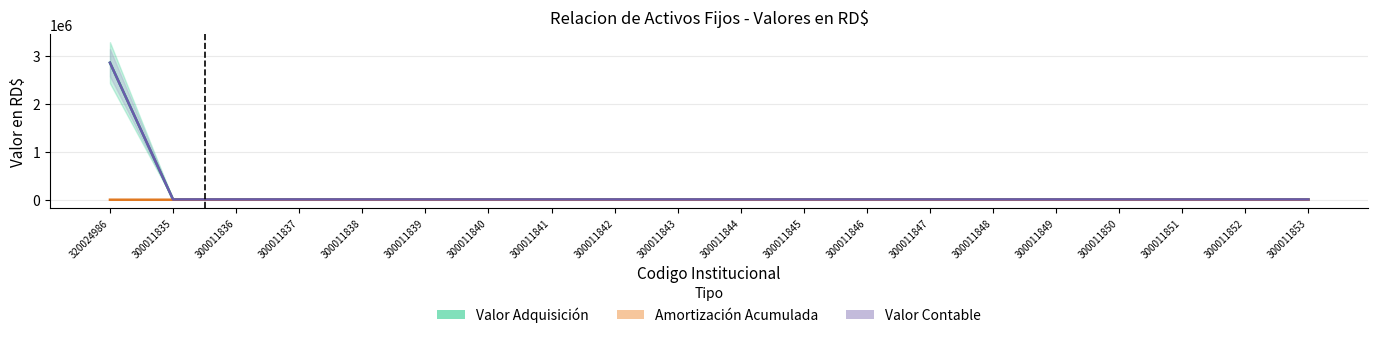

What position from the right is 300011844?

10